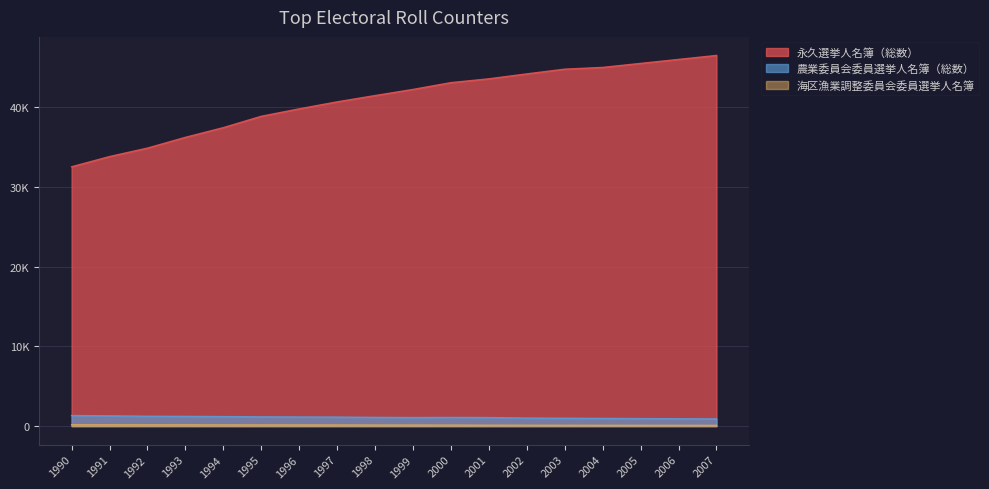

How many categories are shown in the chart?

18